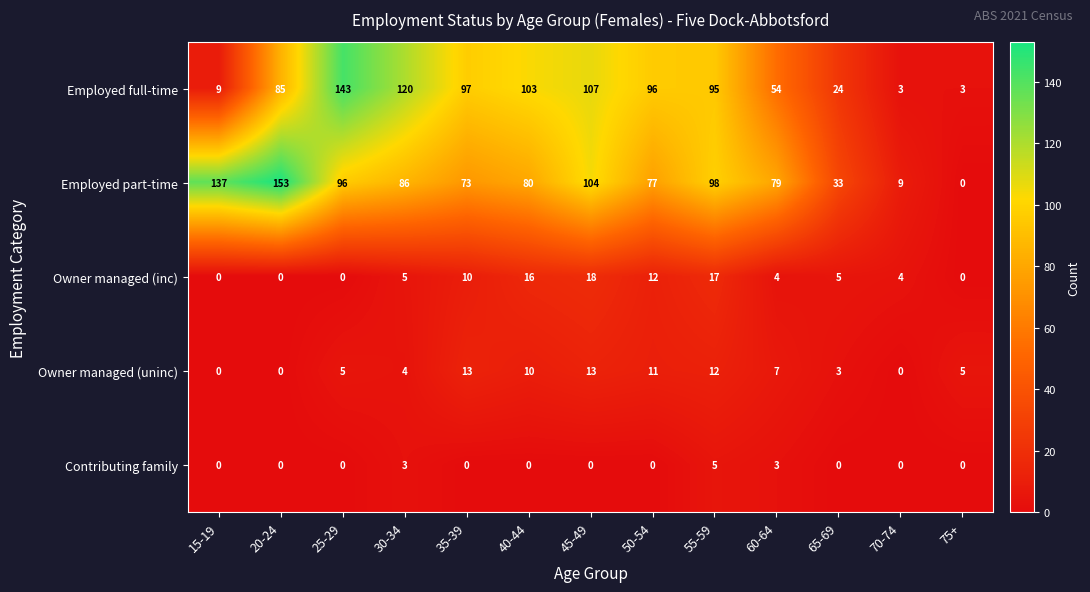

What is the difference between the second highest and second lowest values in the Owner managed (uninc) series?

13